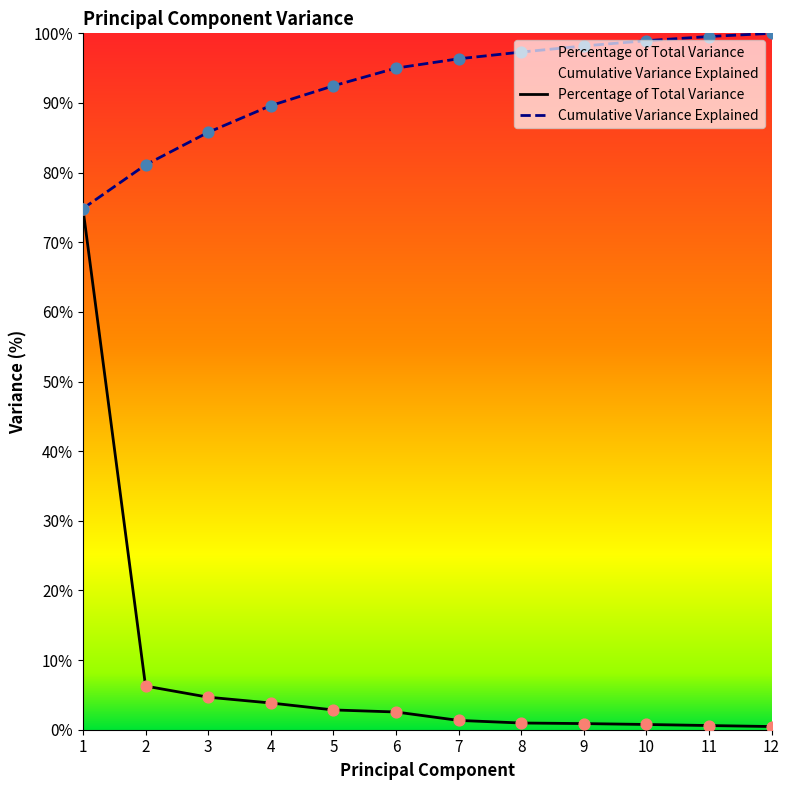

Which series has the largest total across all categories?

Cumulative Variance Explained